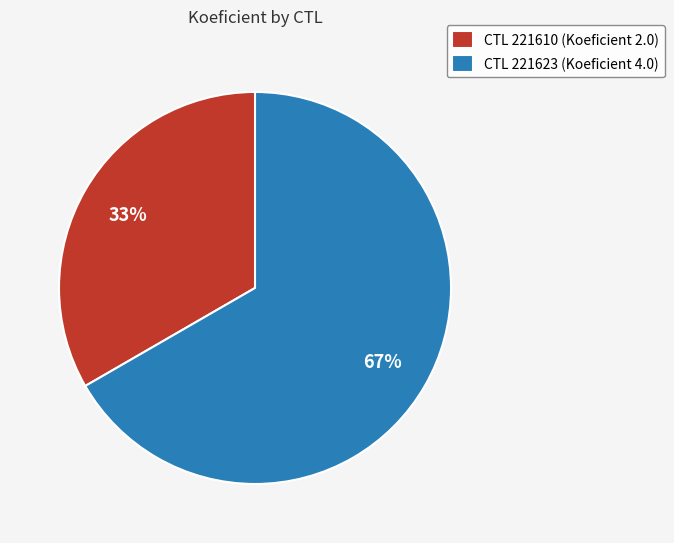

Is it true that CTL 221623 (Koeficient 4.0) is 53% of the pie?

False